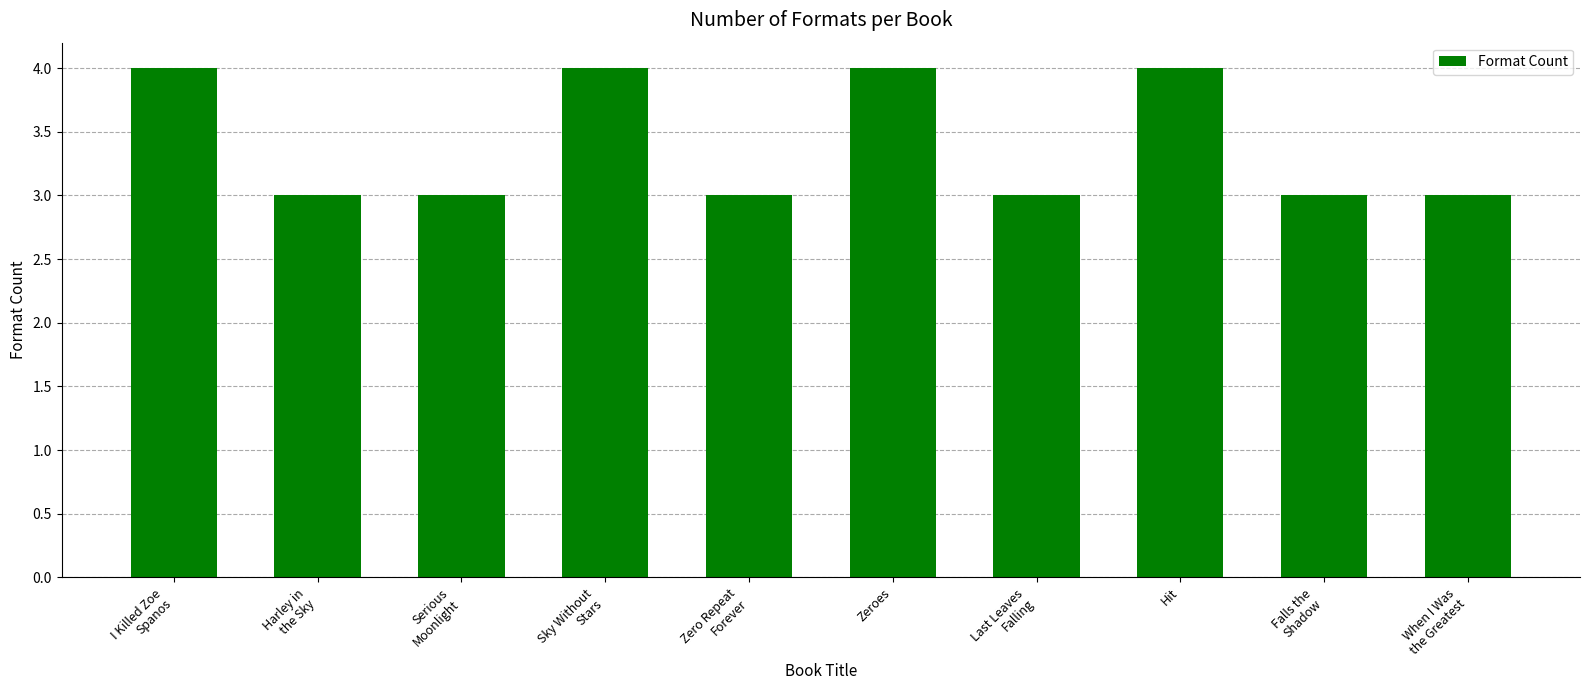

True or false: the data shows 4 at Hit.

True